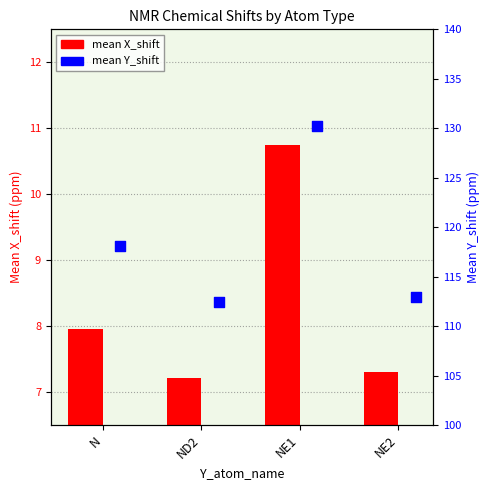

What is the total value across all series at NE2?

120.2